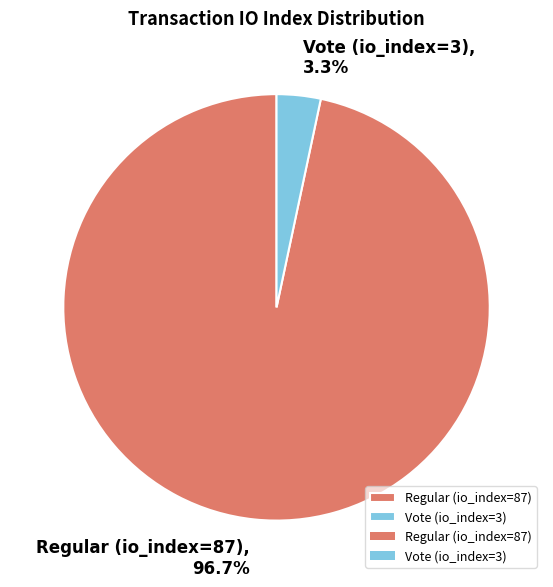

Combined, what portion of the pie is Regular (io_index=87) and Vote (io_index=3)?

100.0%